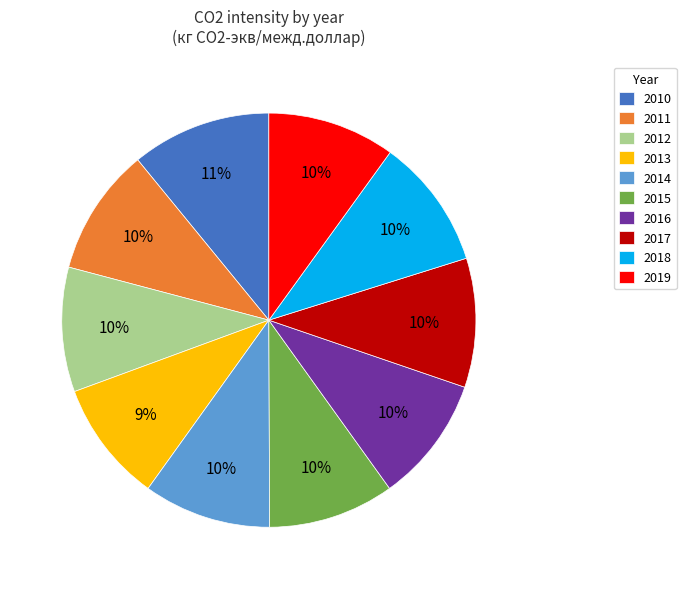

How many slices are in this pie chart?

10